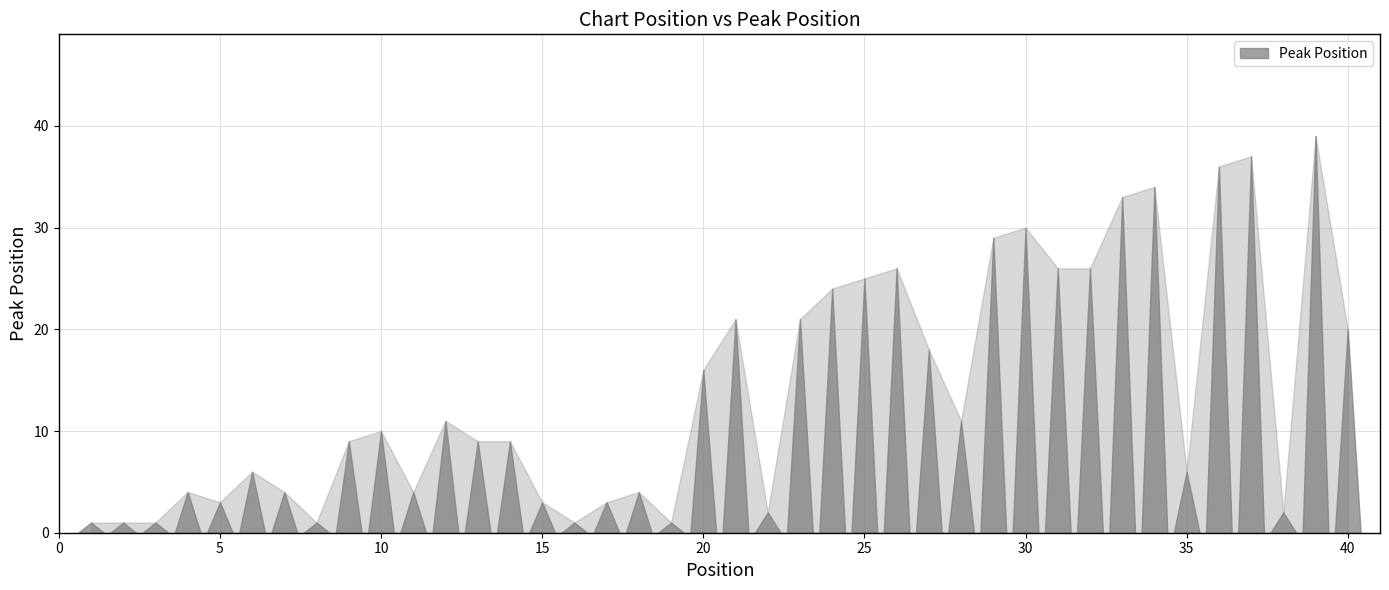

True or false: Peak Position has a value of 14 at 13.

False